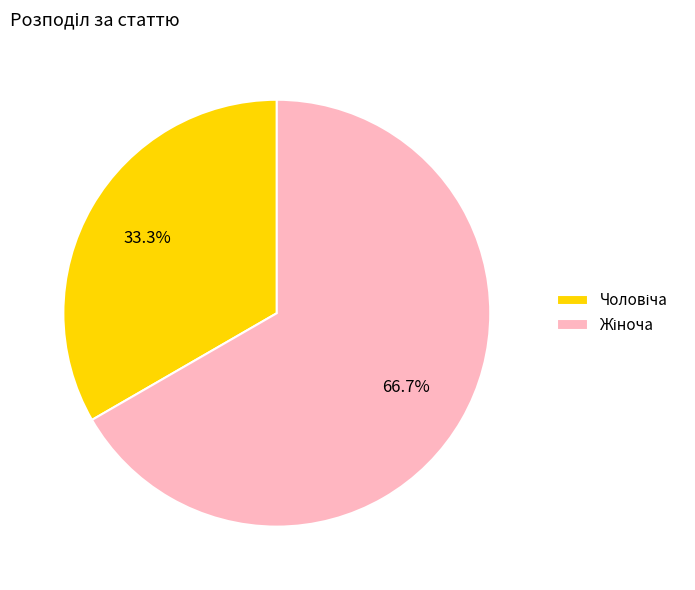

Is there any slice that represents more than half of the pie?

Yes